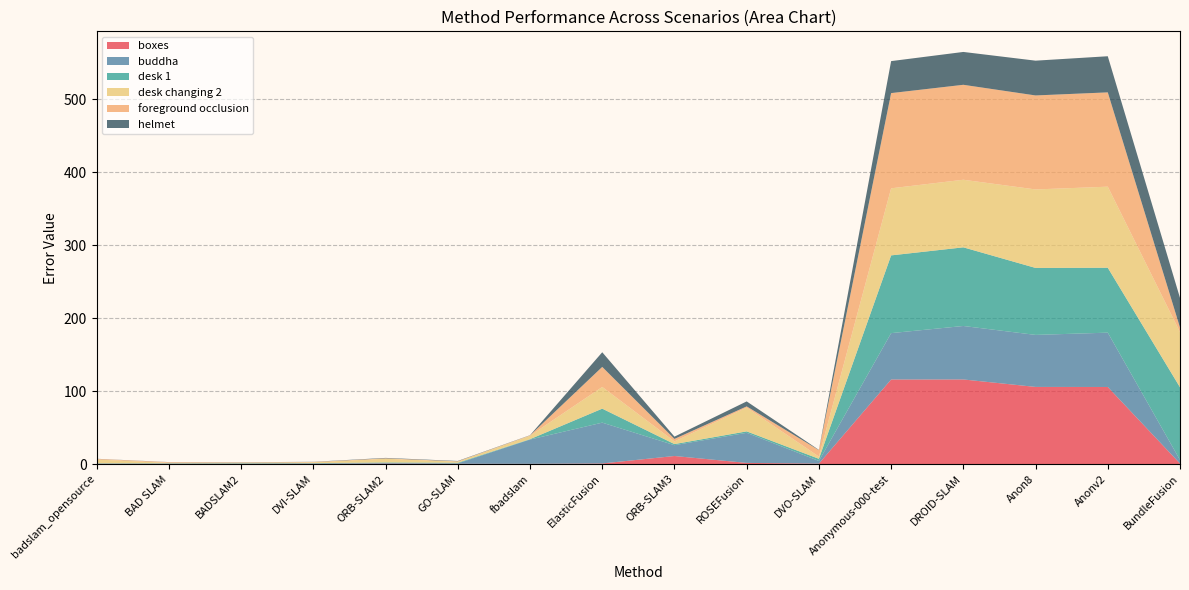

Reading left to right, list all the values displayed in this chart.

boxes: 0.2	0.2	0.2	0.3	0.5	0.3	0.2	0.8	11.0	1.5	0.6	115.8	115.9	105.6	105.6	0.7
buddha: 0.3	0.3	0.2	0.4	0.9	0.6	33.3	55.9	14.8	41.2	3.6	63.5	73.3	71.3	74.4	4.9
desk 1: 0.5	0.5	0.6	0.6	0.8	0.8	0.5	19.2	1.5	2.0	2.9	106.5	107.8	91.8	89.0	99.5
desk changing 2: 5.1	0.6	0.6	1.2	5.1	1.6	4.7	29.7	3.7	32.6	3.0	91.9	92.6	107.5	111.1	75.7
foreground occlusion: 0.9	0.9	0.5	0.4	0.6	0.4	0.4	27.5	3.4	1.6	8.8	130.5	130.1	128.8	129.2	6.3
helmet: 0.2	0.1	0.3	0.2	0.6	0.5	0.3	20.1	3.1	6.8	0.4	43.8	45.0	47.7	49.5	40.5